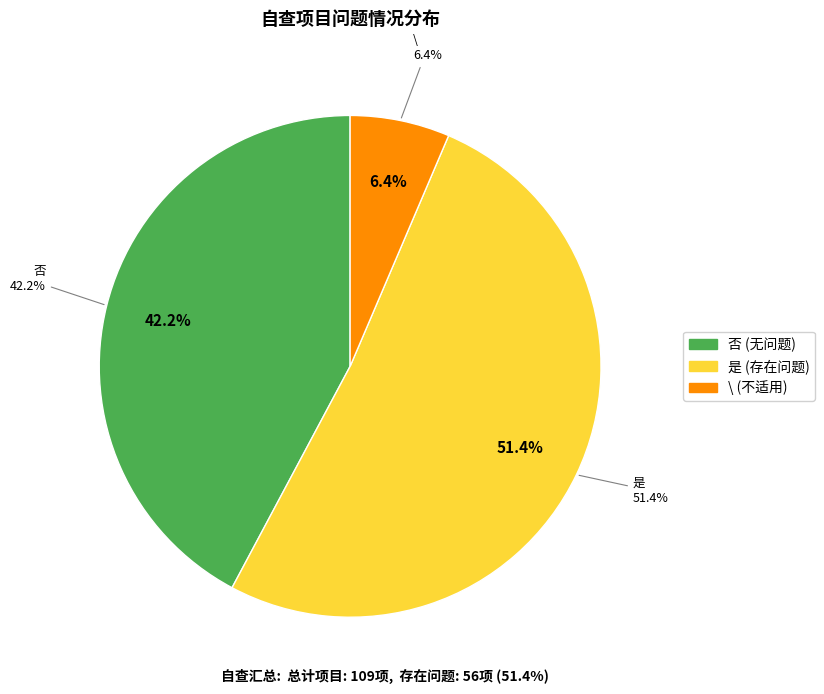

What is the majority slice?

是